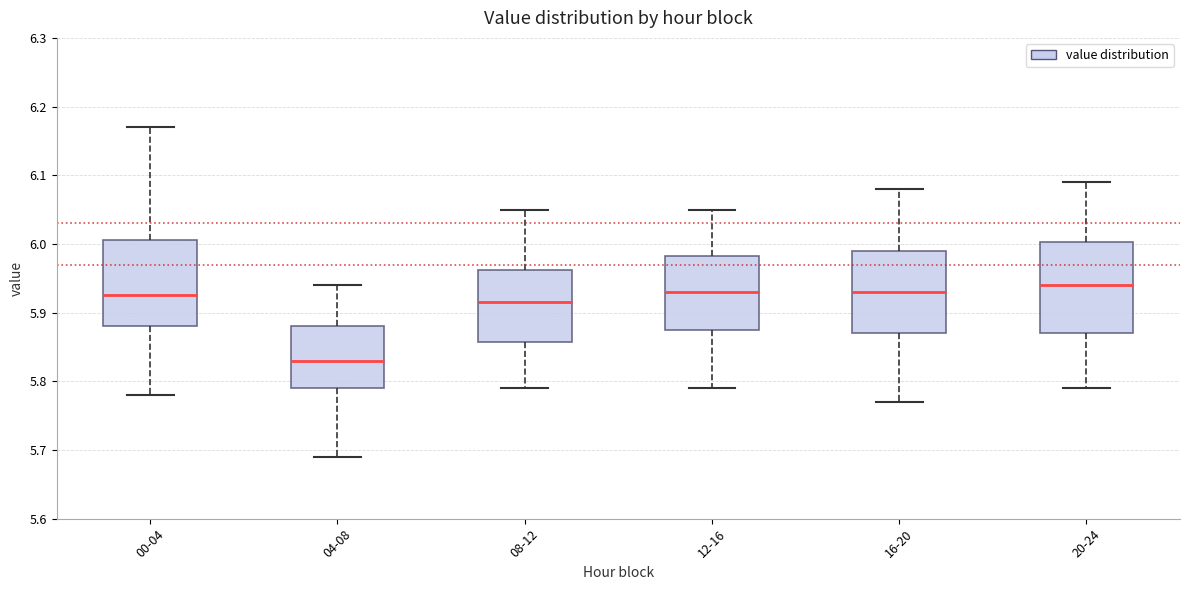

Reading left to right, transcribe this box plot: for each box, give where its median line is, the range the box spans, and where its two whiskers end, as read against the y-axis. The values are not printed on the chart, so give them approximately, as read against the axis.

00-04: median 5.93, box 5.88 to 6.01, whiskers 5.78 to 6.17
04-08: median 5.83, box 5.79 to 5.88, whiskers 5.69 to 5.94
08-12: median 5.92, box 5.86 to 5.96, whiskers 5.79 to 6.05
12-16: median 5.93, box 5.88 to 5.98, whiskers 5.79 to 6.05
16-20: median 5.93, box 5.87 to 5.99, whiskers 5.77 to 6.08
20-24: median 5.94, box 5.87 to 6.00, whiskers 5.79 to 6.09